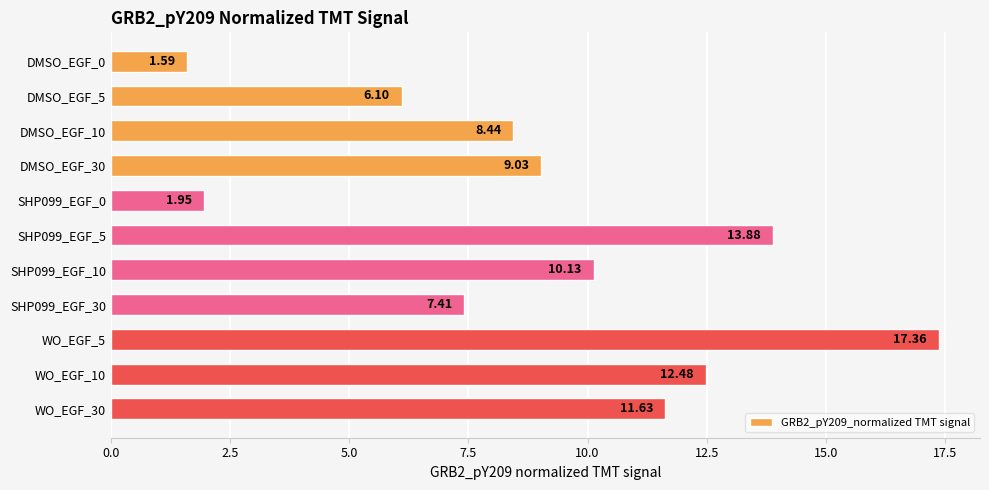

Rank the categories by value from highest to lowest.

WO_EGF_5, SHP099_EGF_5, WO_EGF_10, WO_EGF_30, SHP099_EGF_10, DMSO_EGF_30, DMSO_EGF_10, SHP099_EGF_30, DMSO_EGF_5, SHP099_EGF_0, DMSO_EGF_0